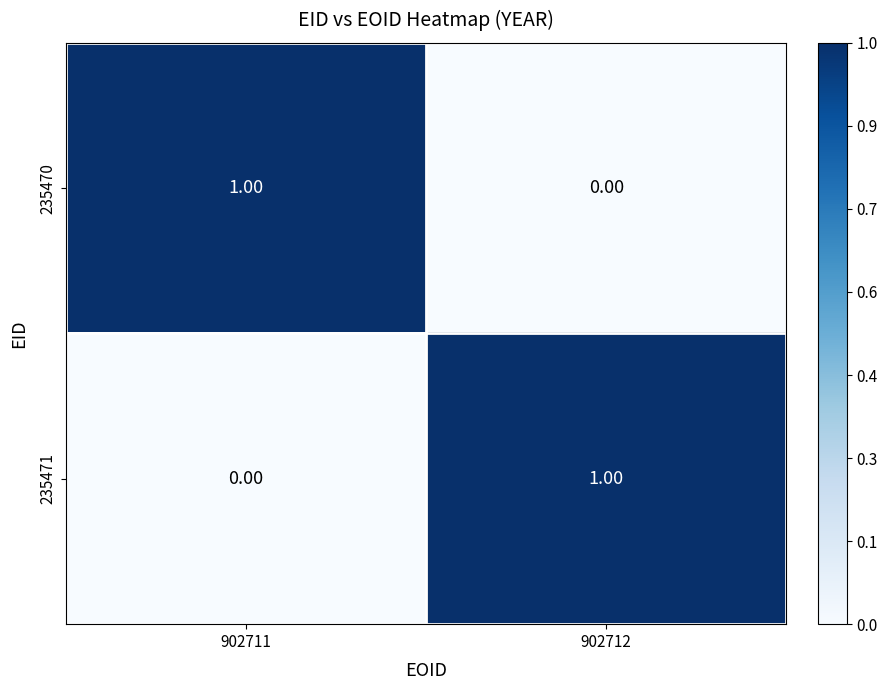

At 902711, list the series in order from smallest to largest.

235471, 235470